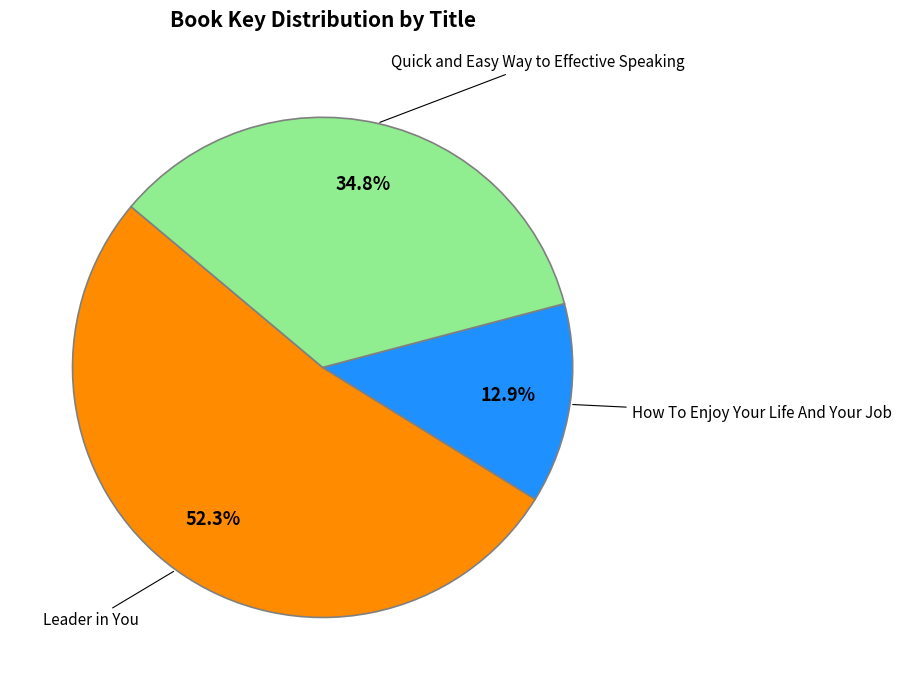

To the nearest percent, what percentage of the pie is Quick and Easy Way to Effective Speaking?

35%